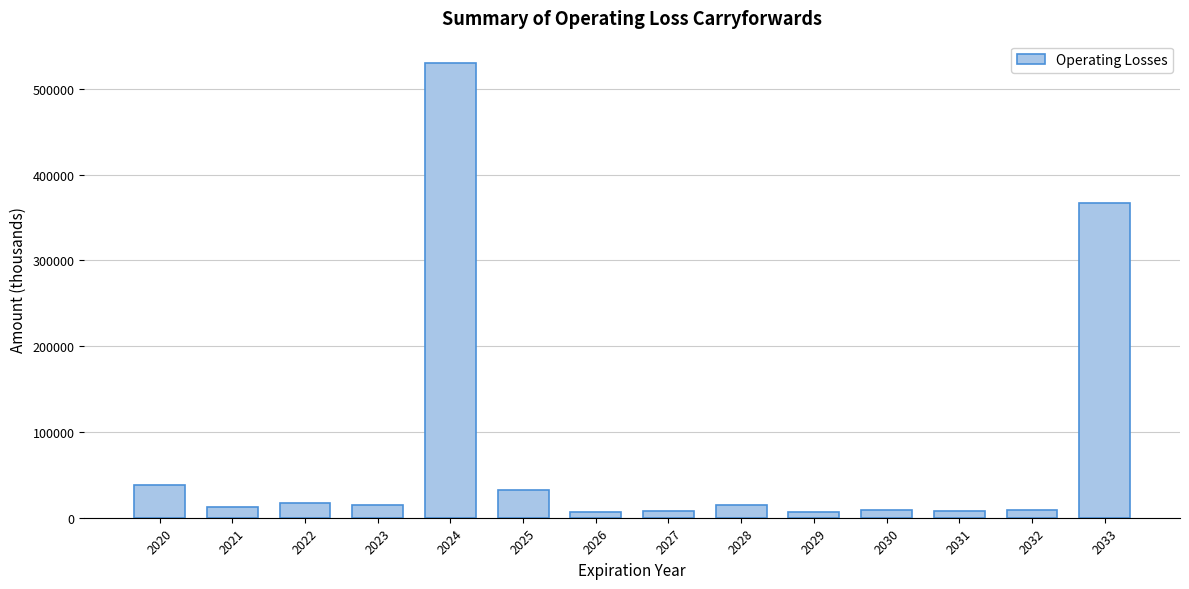

What is the average value?

76684